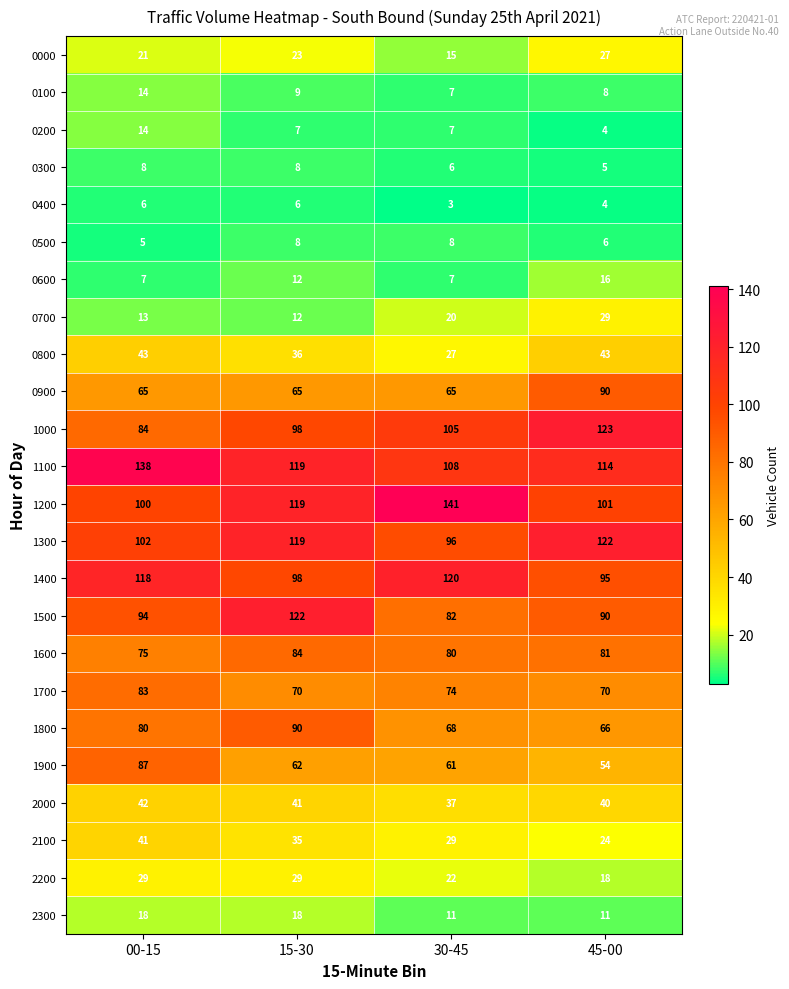

What is the difference between the highest and lowest values at 30-45?

138